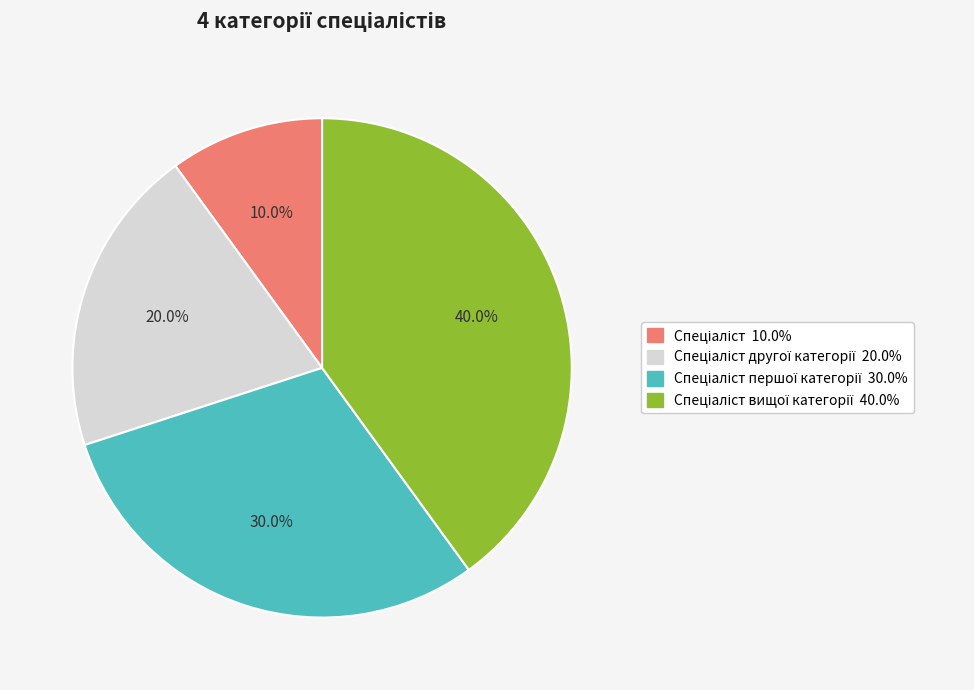

Does any single category account for the majority?

No